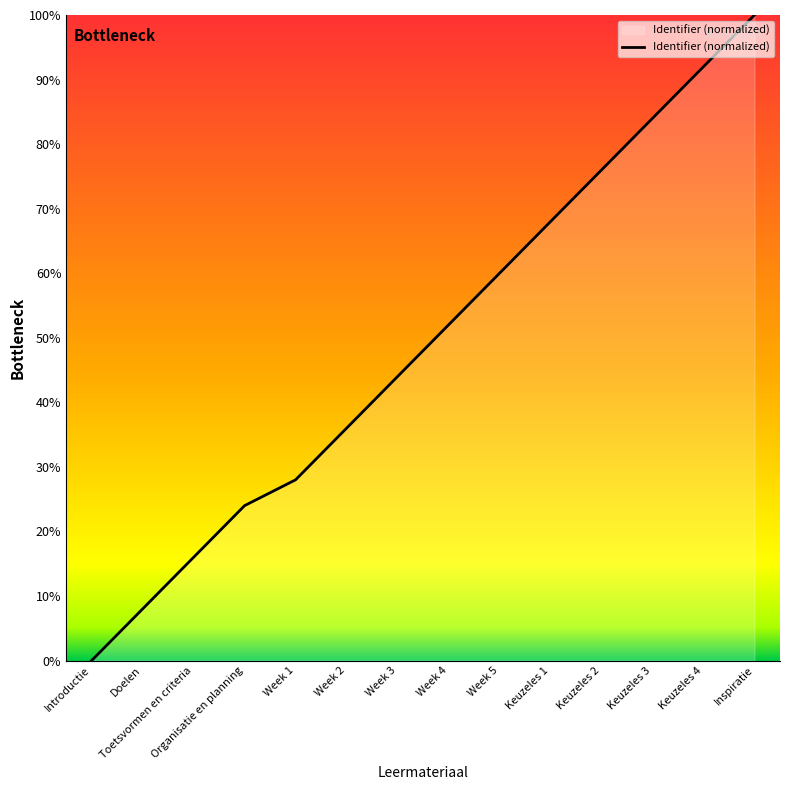

How many lines are shown in the chart?

1